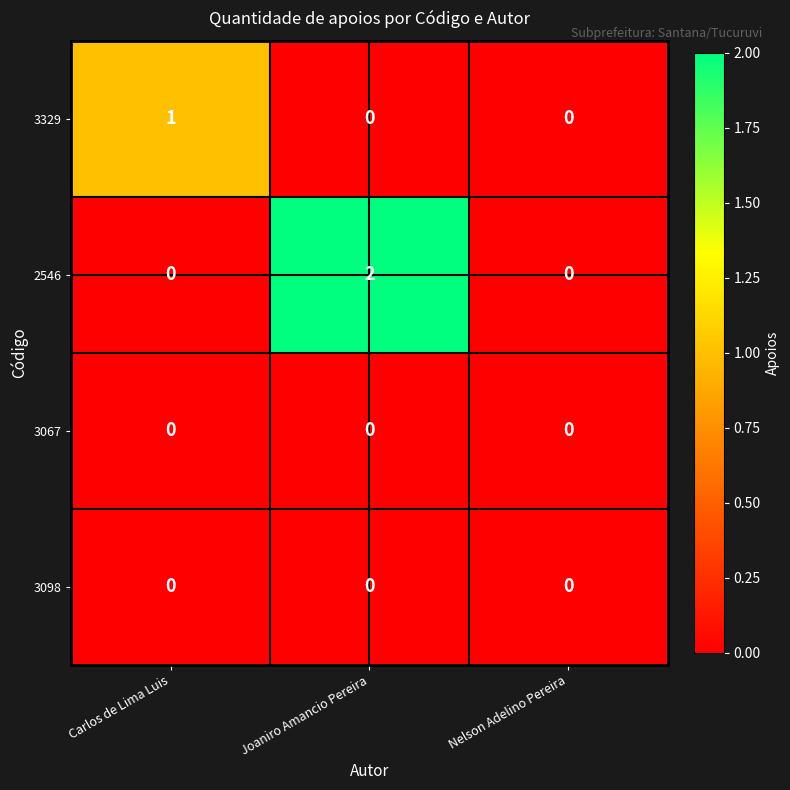

Which category has the highest value across all series?

Joaniro Amancio Pereira